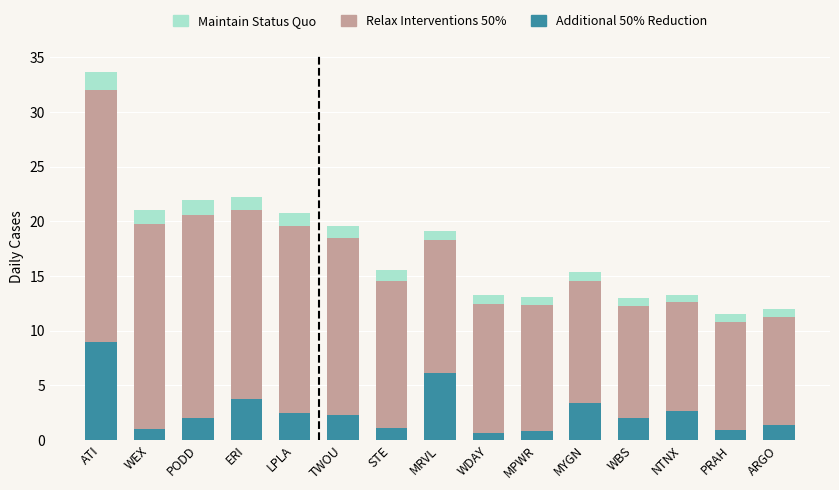

The value of Additional 50% Reduction at TWOU is 2.3. True or false?

True